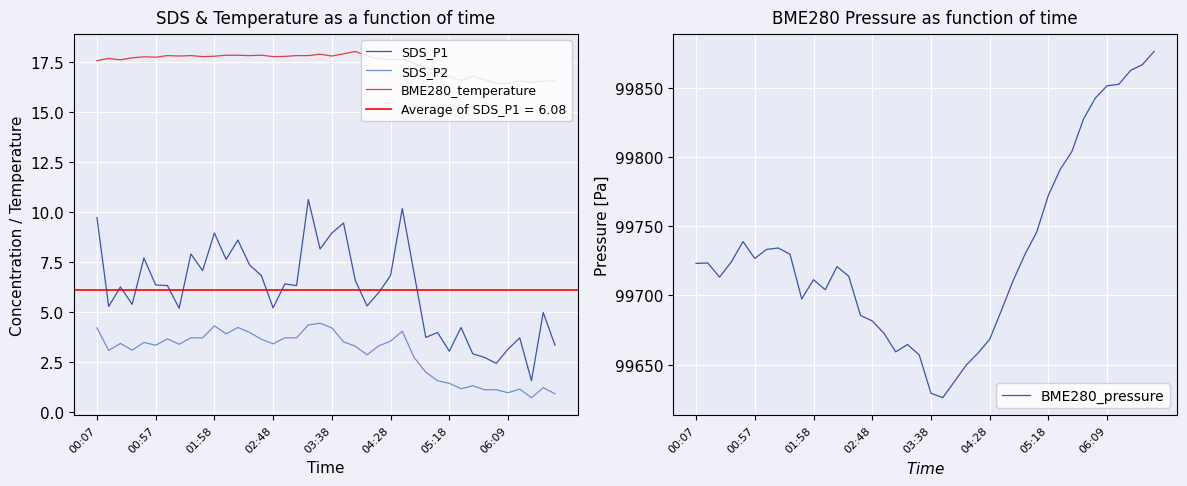

What are all the series names shown in the legend?

SDS_P1, SDS_P2, BME280_temperature, BME280_pressure